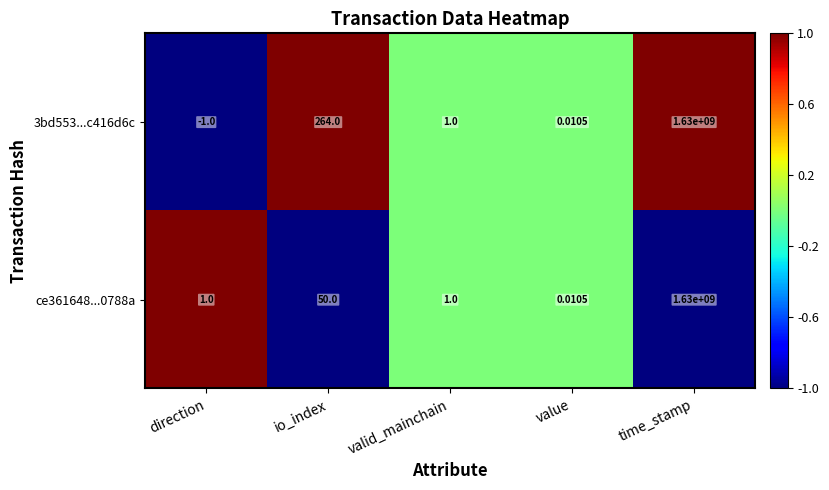

Is the value of 3bd553...c416d6c at valid_mainchain greater than the value of ce361648...0788a at time_stamp?

No